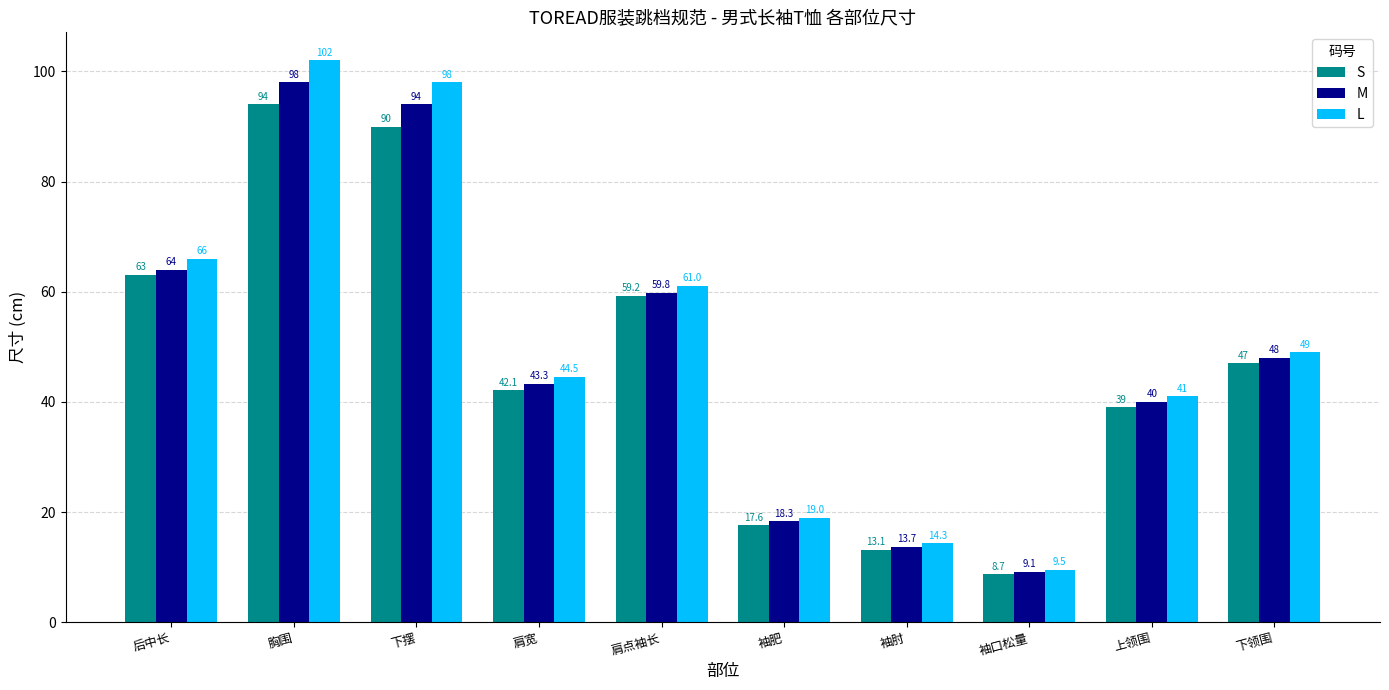

What is the smallest value displayed?

8.7